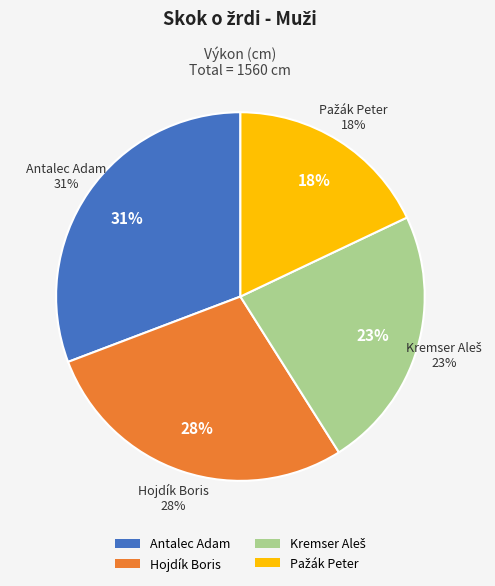

Is Pažák Peter the majority of the pie?

No